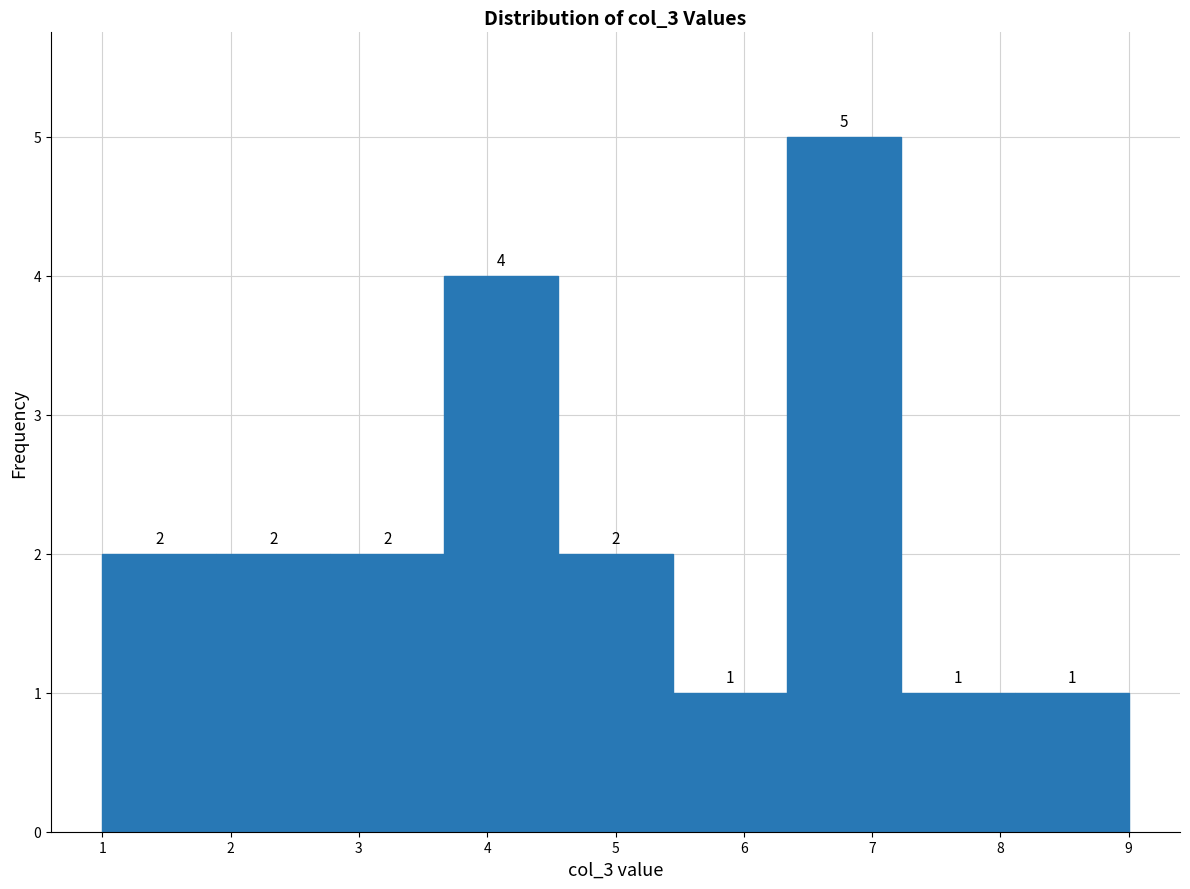

Reading left to right, list every bar in this chart as the range it spans on the x-axis followed by its height. The bar edges are not printed on the chart, so give them approximately, as read against the axis.

1.0 to 1.9: 2
1.9 to 2.8: 2
2.8 to 3.7: 2
3.7 to 4.6: 4
4.6 to 5.4: 2
5.4 to 6.3: 1
6.3 to 7.2: 5
7.2 to 8.1: 1
8.1 to 9.0: 1